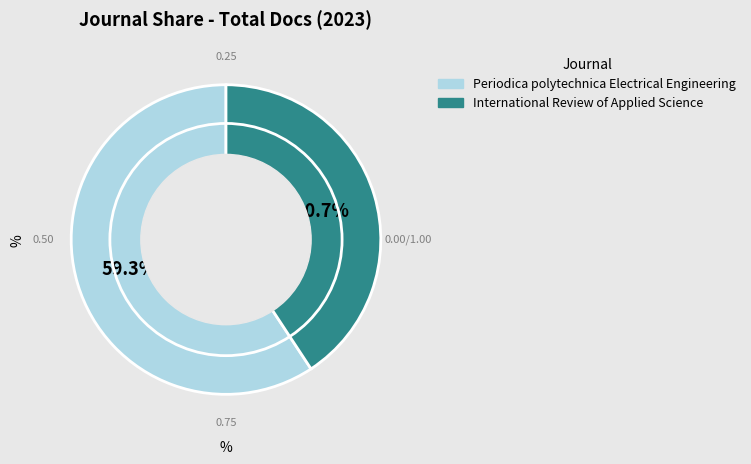

Approximately how many times larger is the value at International Review of Applied Science compared to Periodica polytechnica Electrical Engineering?

0.7